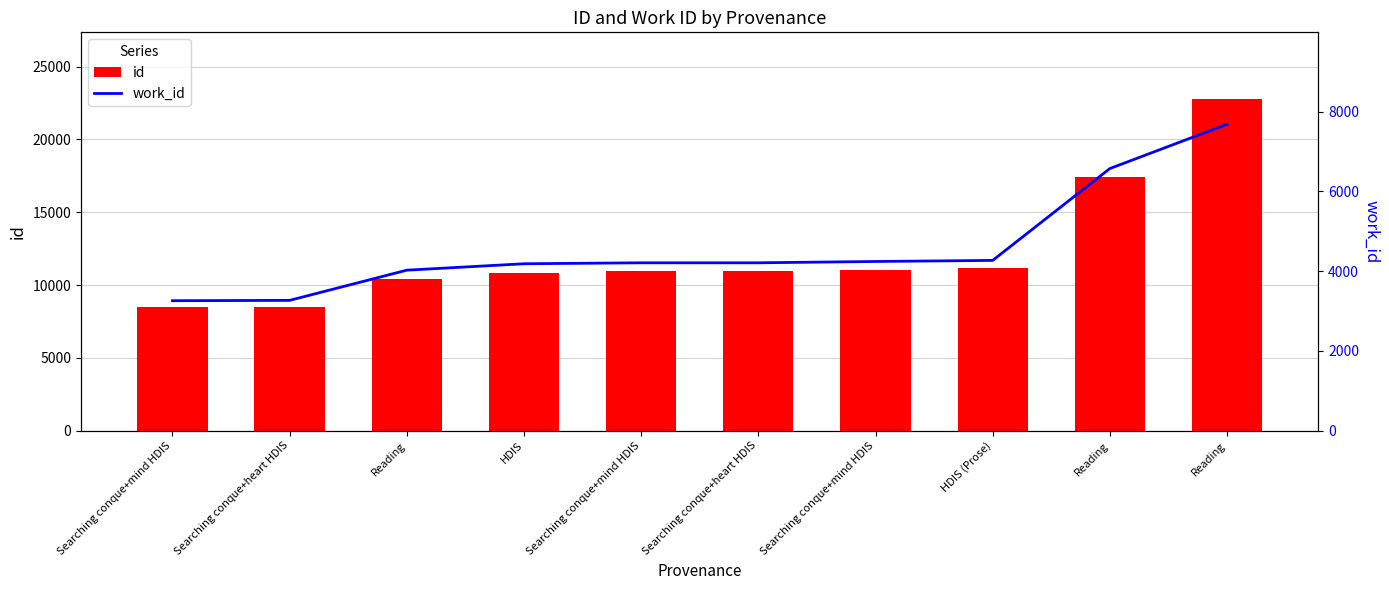

At how many categories does at least one series exceed 13797?

2